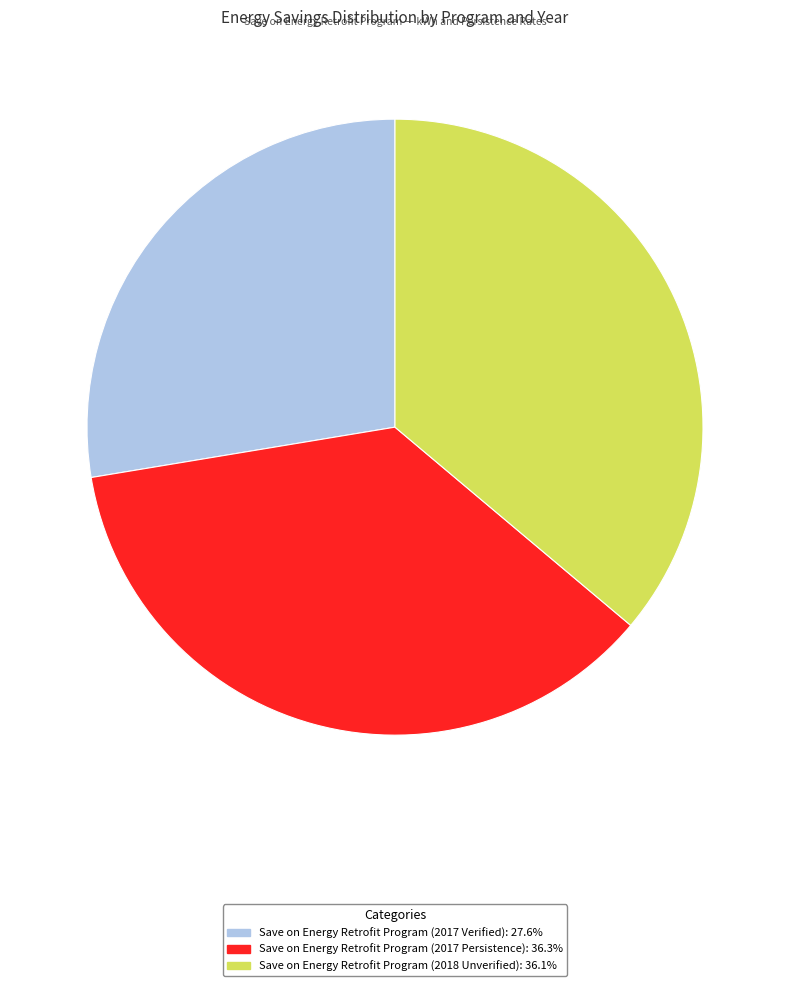

Which category has the smallest portion of the pie?

Save on Energy Retrofit Program (2017 Verified)